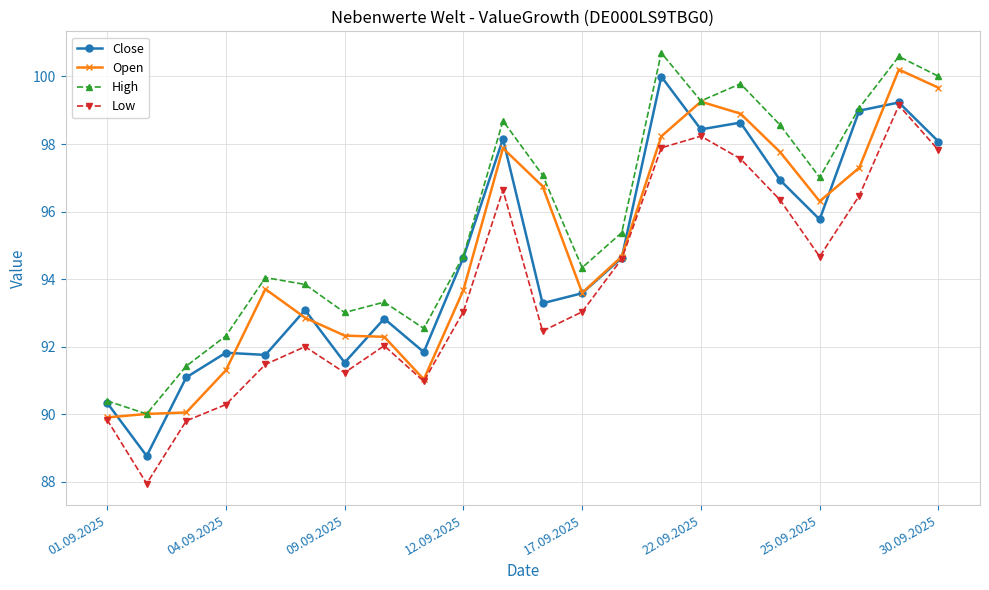

True or false: High and Low intersect in this chart.

False